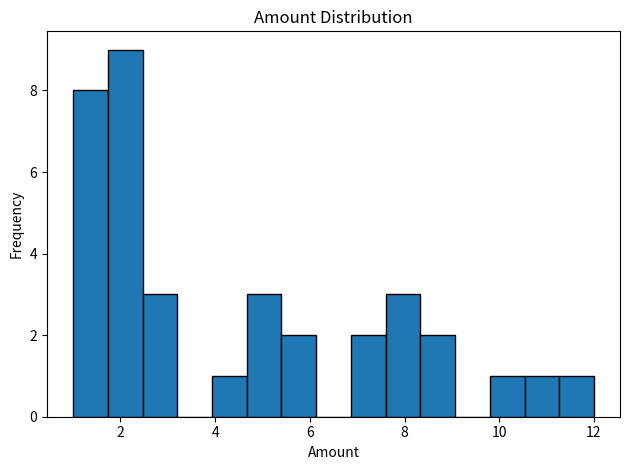

Read against the x-axis, roughly where is the centre of the tallest bar?

2.2